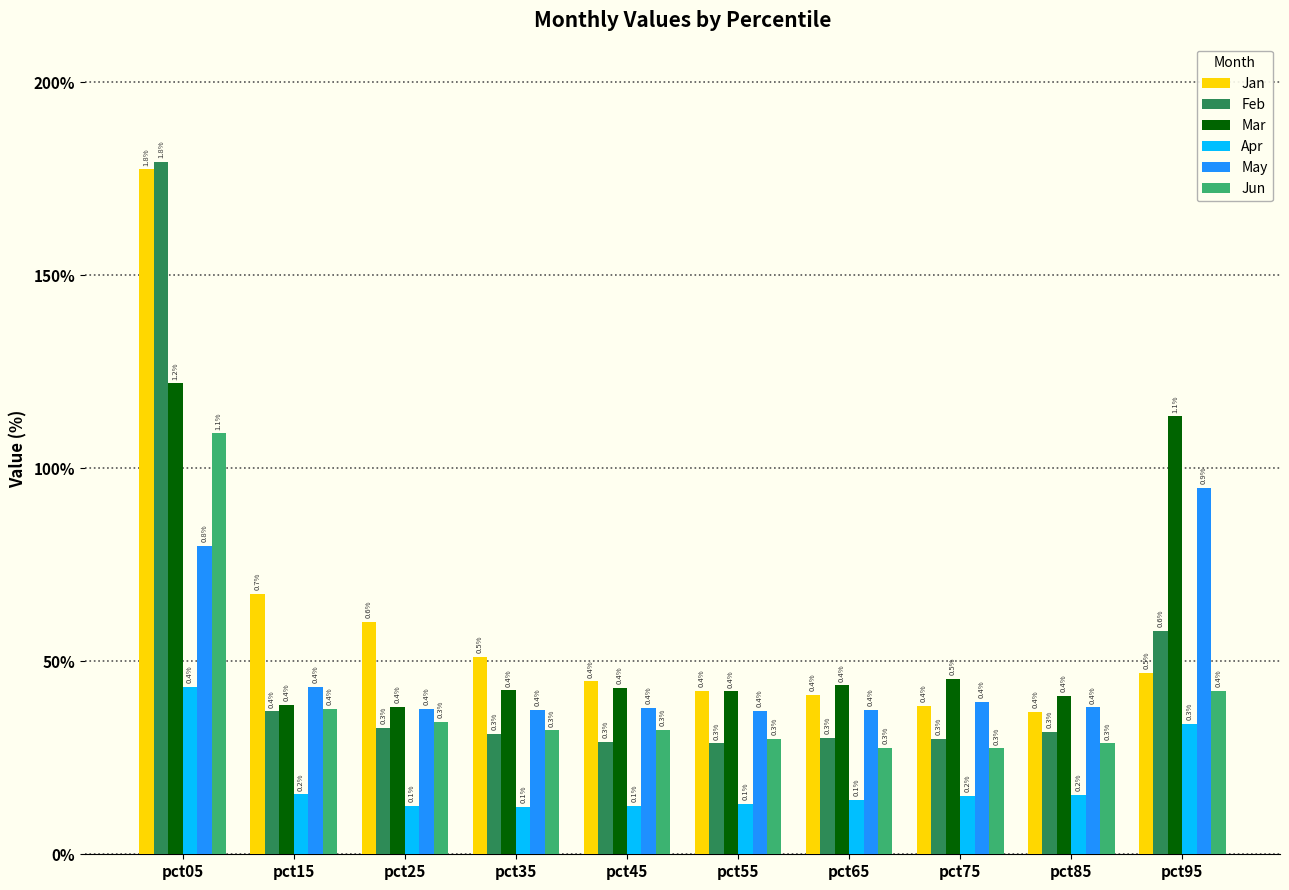

Reading right to left, list all the values displayed in this chart.

Jan: pct95=0.5	pct85=0.4	pct75=0.4	pct65=0.4	pct55=0.4	pct45=0.4	pct35=0.5	pct25=0.6	pct15=0.7	pct05=1.8
Feb: pct95=0.6	pct85=0.3	pct75=0.3	pct65=0.3	pct55=0.3	pct45=0.3	pct35=0.3	pct25=0.3	pct15=0.4	pct05=1.8
Mar: pct95=1.1	pct85=0.4	pct75=0.5	pct65=0.4	pct55=0.4	pct45=0.4	pct35=0.4	pct25=0.4	pct15=0.4	pct05=1.2
Apr: pct95=0.3	pct85=0.2	pct75=0.2	pct65=0.1	pct55=0.1	pct45=0.1	pct35=0.1	pct25=0.1	pct15=0.2	pct05=0.4
May: pct95=0.9	pct85=0.4	pct75=0.4	pct65=0.4	pct55=0.4	pct45=0.4	pct35=0.4	pct25=0.4	pct15=0.4	pct05=0.8
Jun: pct95=0.4	pct85=0.3	pct75=0.3	pct65=0.3	pct55=0.3	pct45=0.3	pct35=0.3	pct25=0.3	pct15=0.4	pct05=1.1